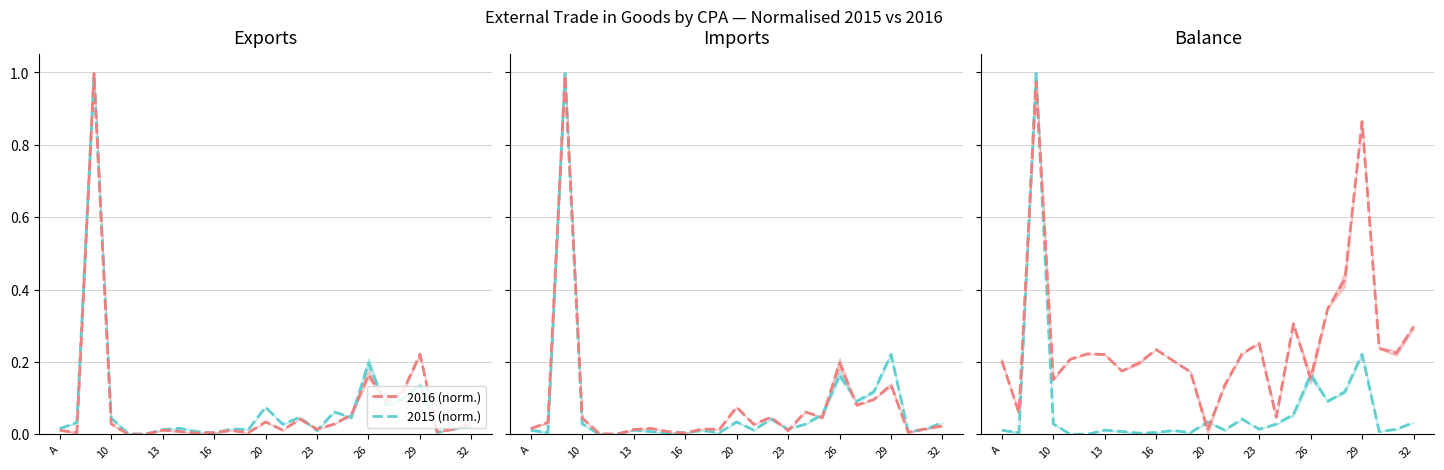

Which has a higher value, 23 or 10?

10